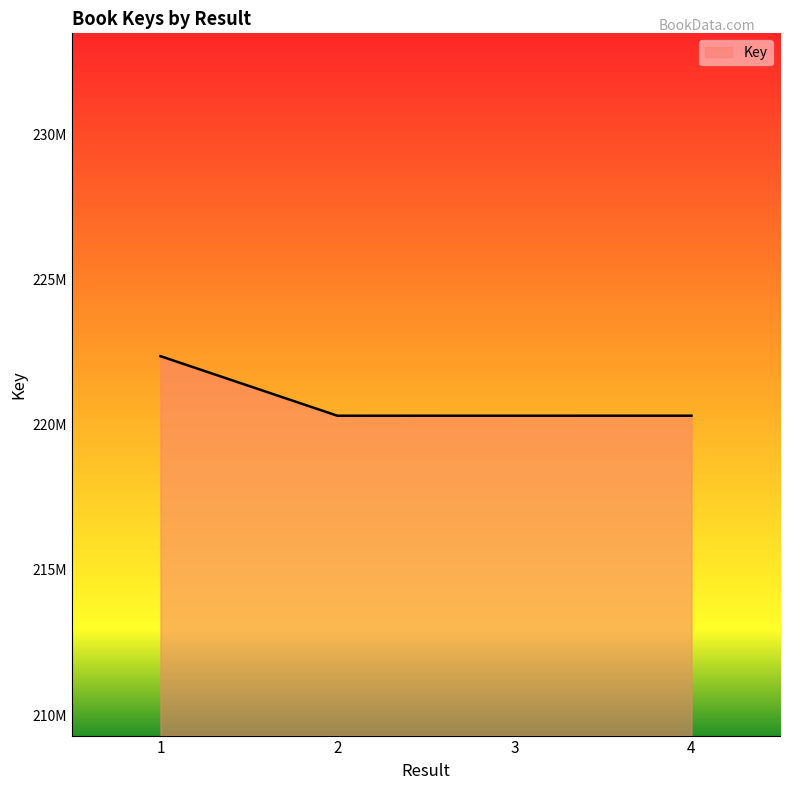

What is the approximate value at 3, to the nearest 50?

220310500